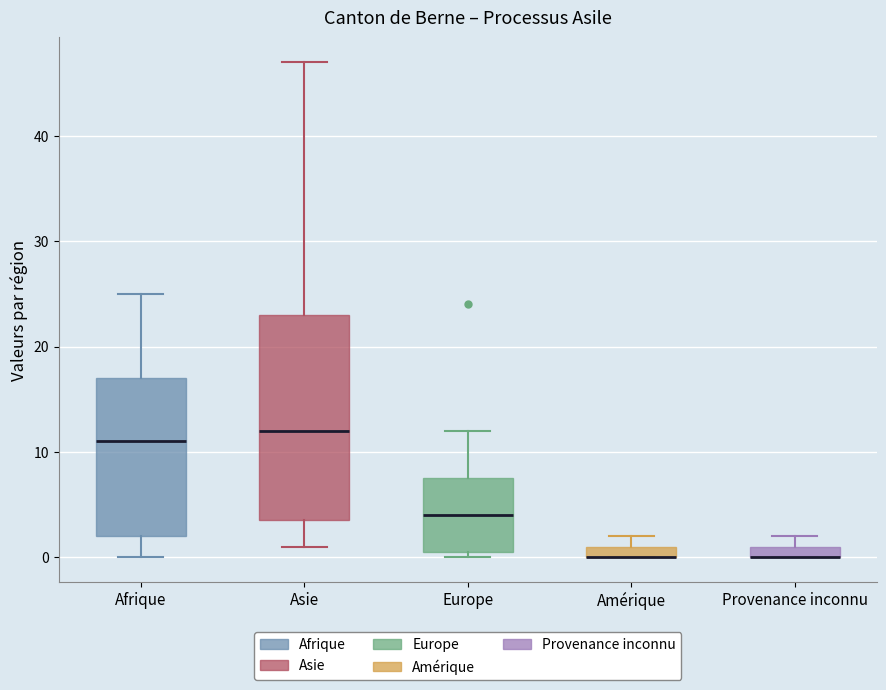

Where is the upper edge of the box for Amérique on the y-axis? The values are not printed on the chart, so give them approximately, as read against the axis.

1